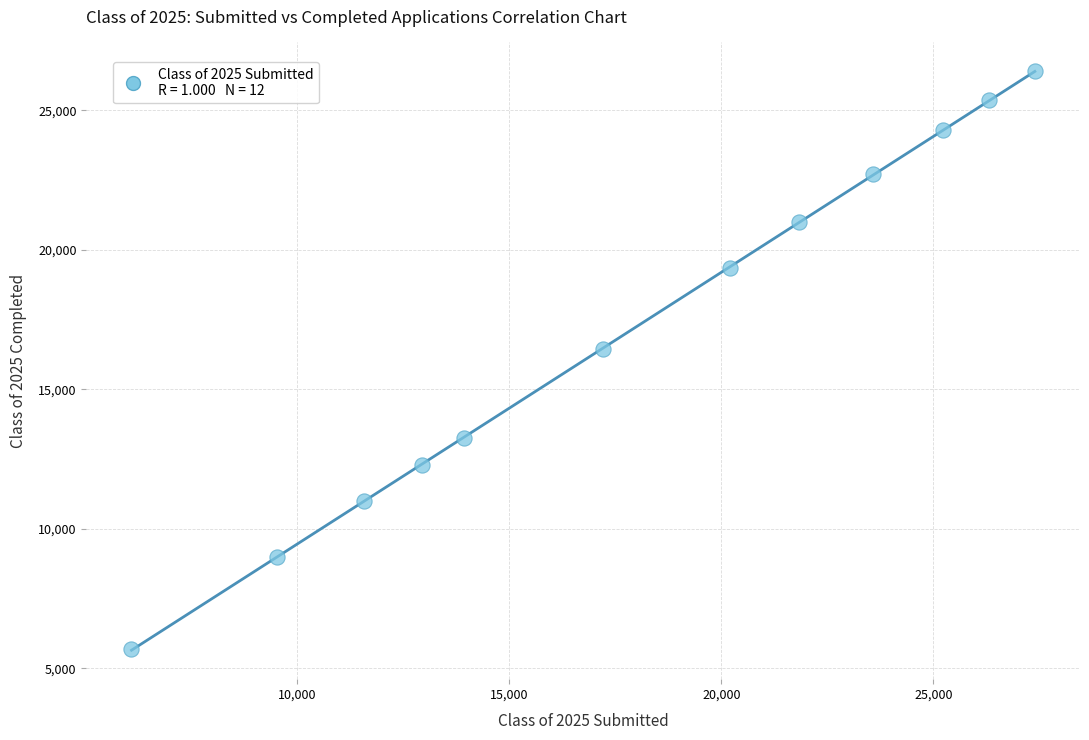

What Y value in the scatter plot is closest to 16050?

16433